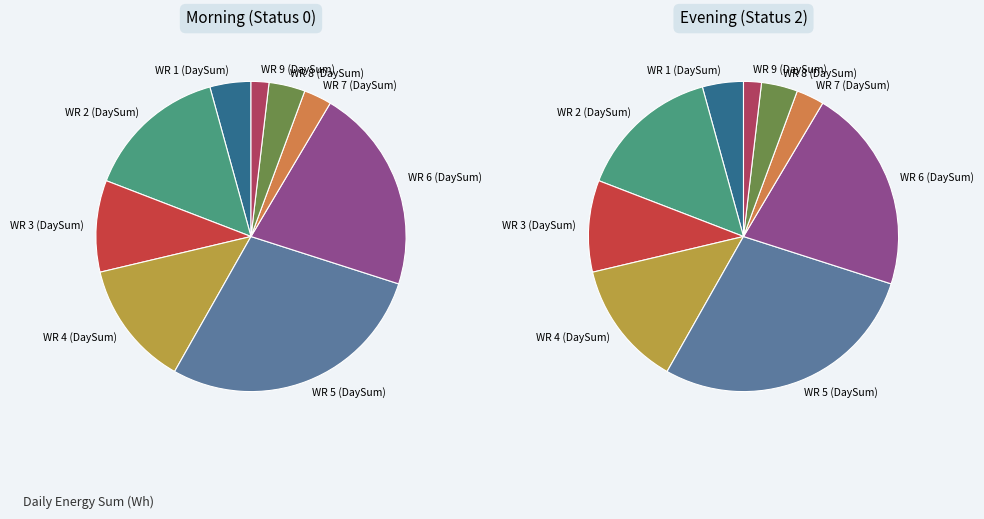

To the nearest percent, what is the average slice percentage?

11%